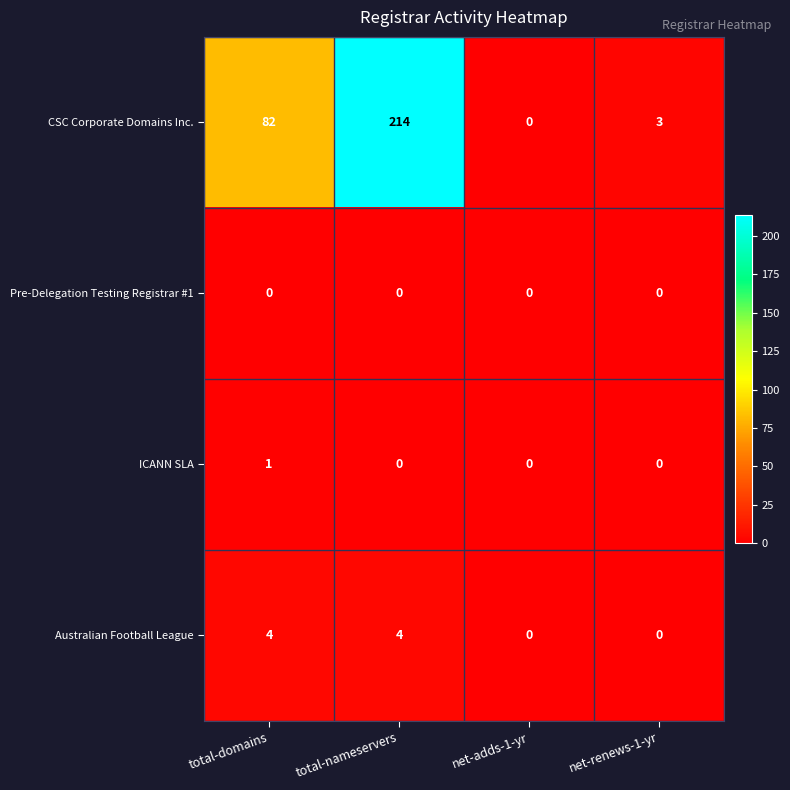

What is the maximum value shown in the chart?

214